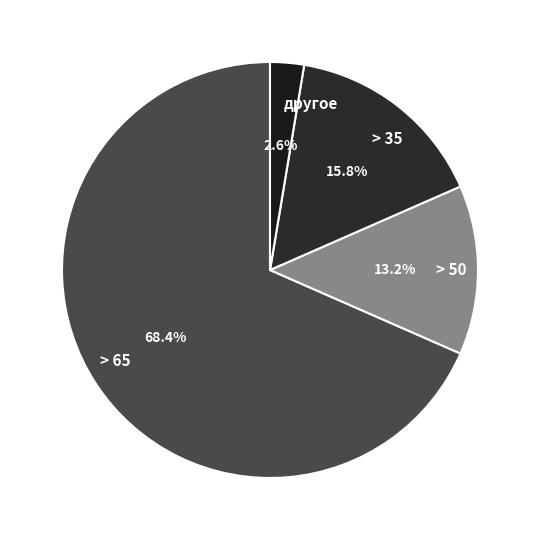

Which has a higher value, > 65 or другое?

> 65